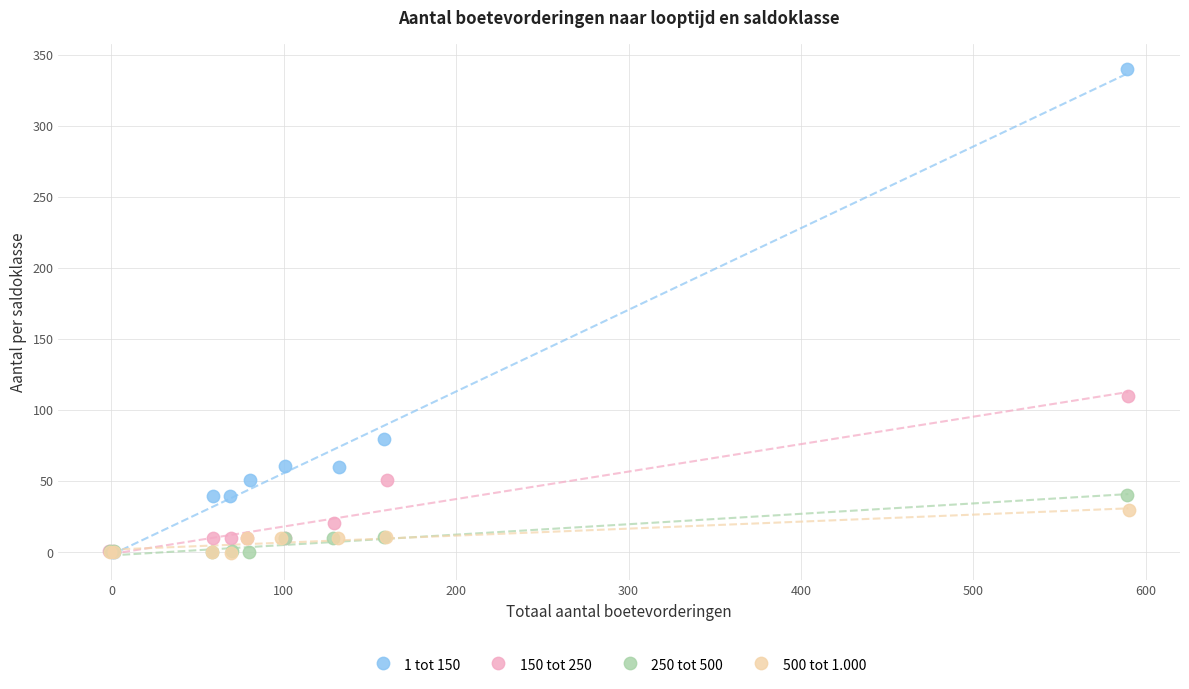

Which series contains the highest Y value?

1 tot 150